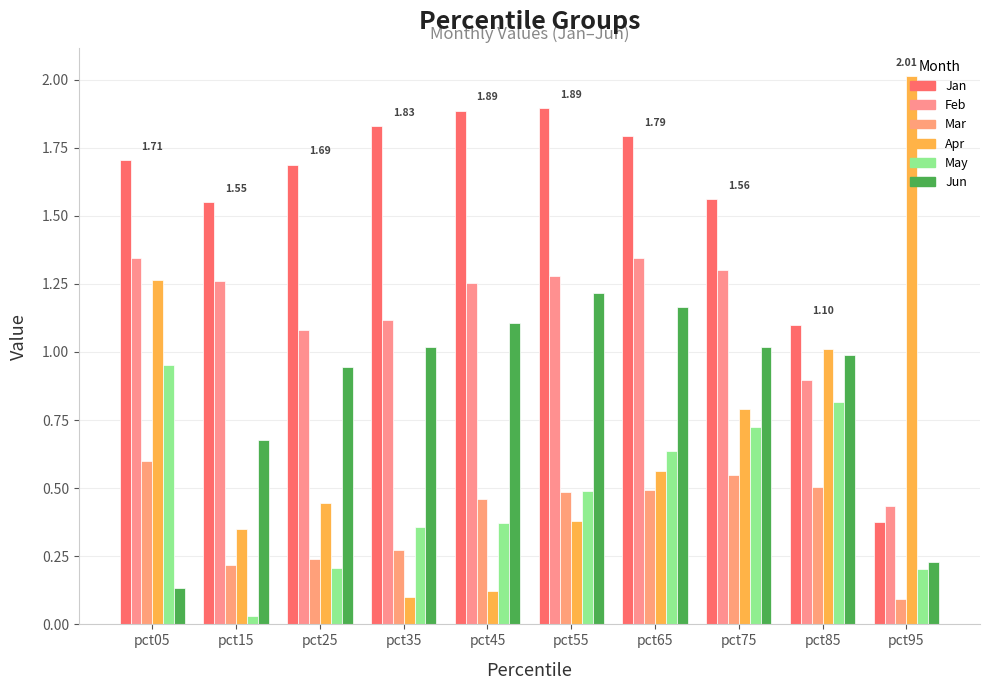

Count the number of categories in the chart.

10